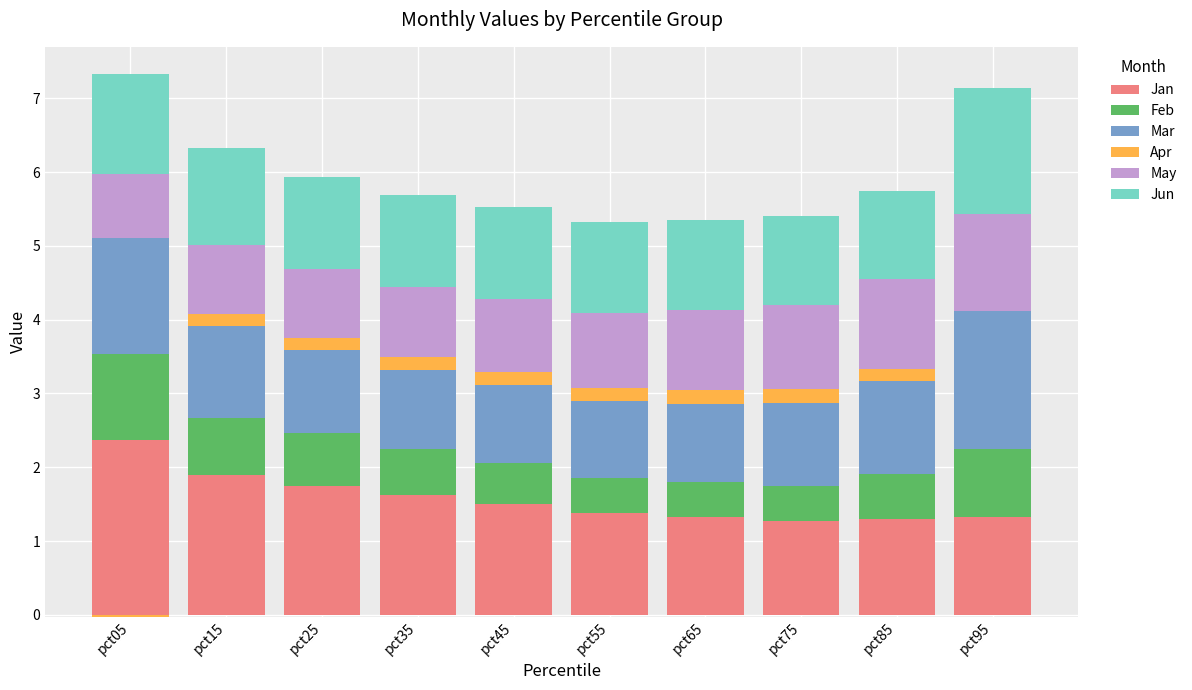

Rank the categories by Apr value from lowest to highest.

pct05, pct95, pct15, pct25, pct85, pct35, pct55, pct75, pct45, pct65